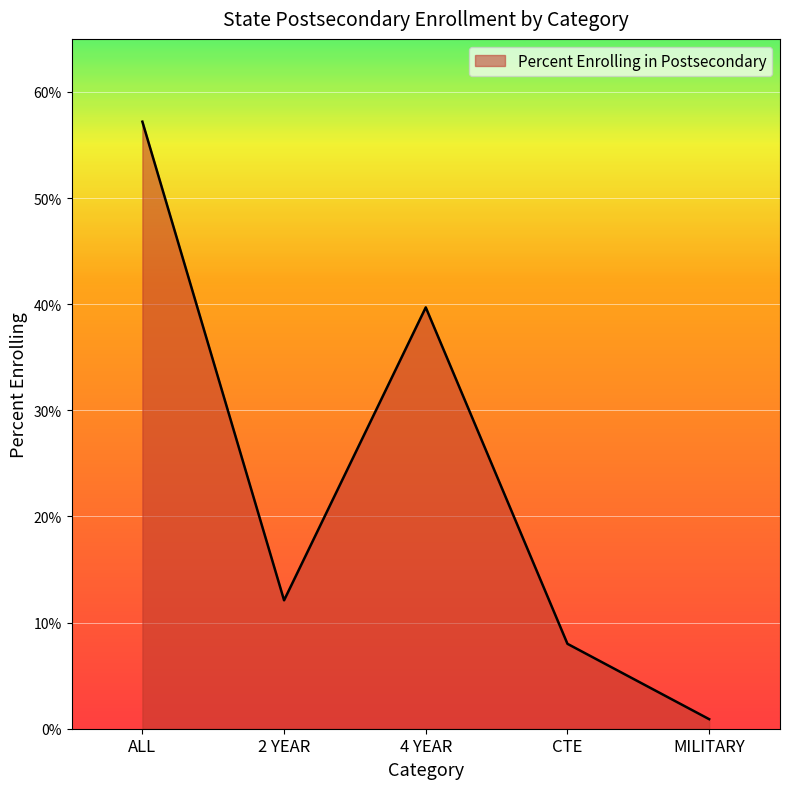

Between 2 YEAR and MILITARY, which is larger?

2 YEAR